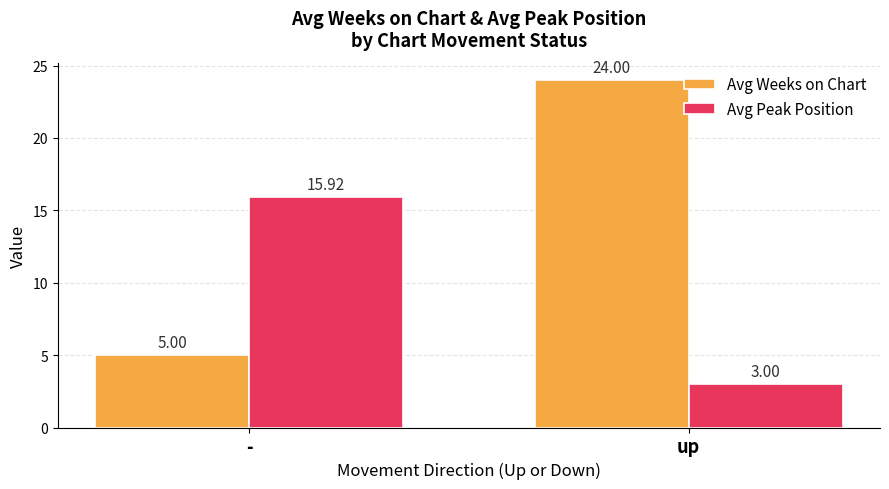

Read the Avg Weeks on Chart value at -.

5.0